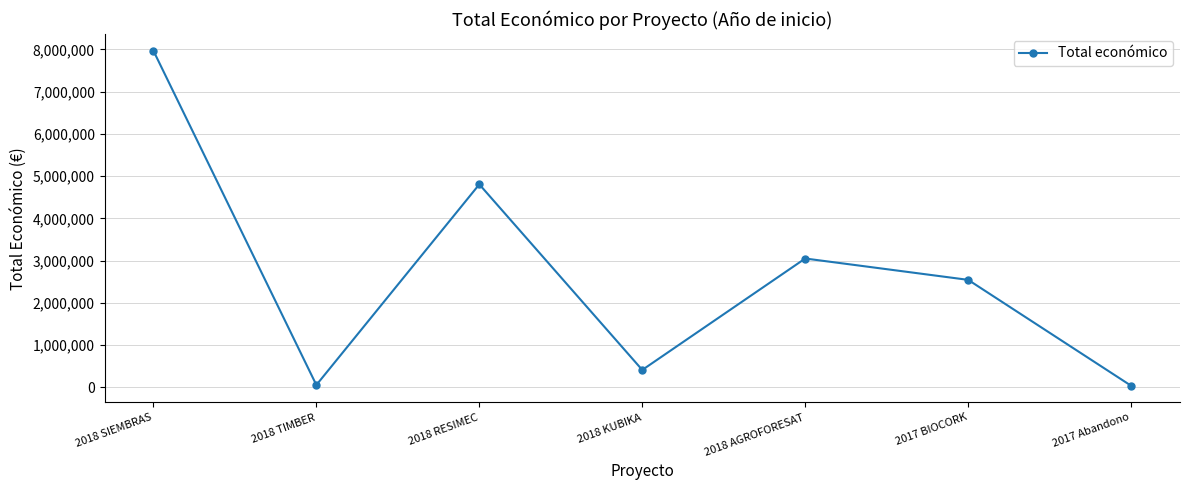

Where is the first local maximum?

2018 RESIMEC